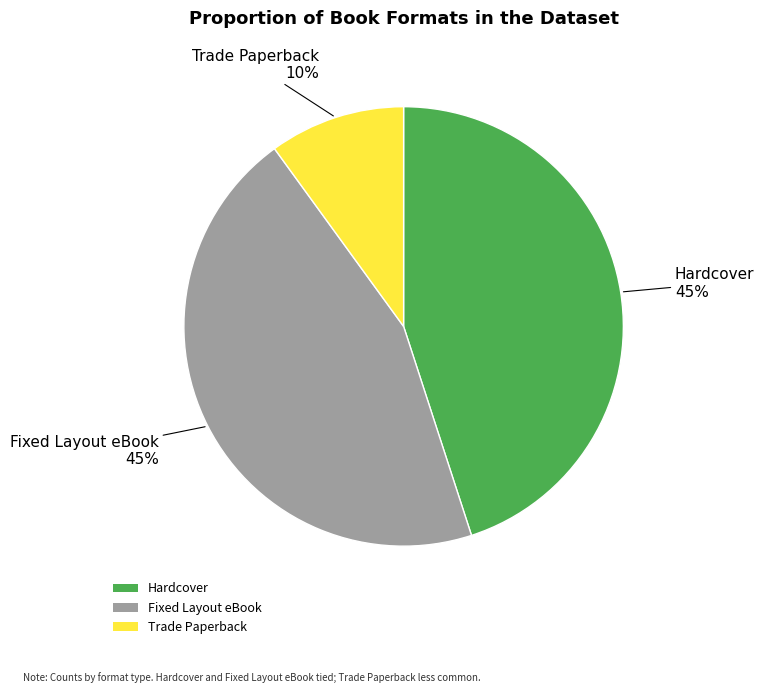

To the nearest percent, what is the difference between the Fixed Layout eBook and Trade Paperback slice percentages?

35%